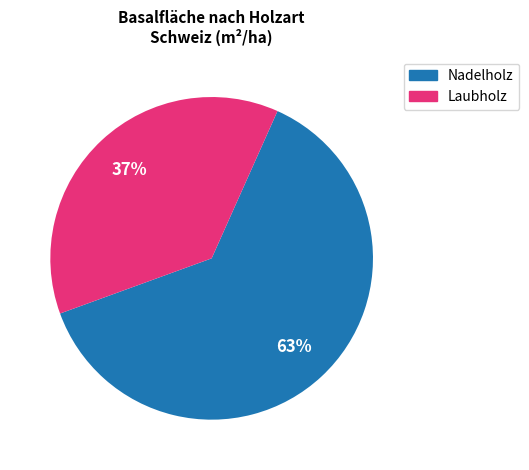

To the nearest percent, what percentage of the pie is Laubholz?

38%